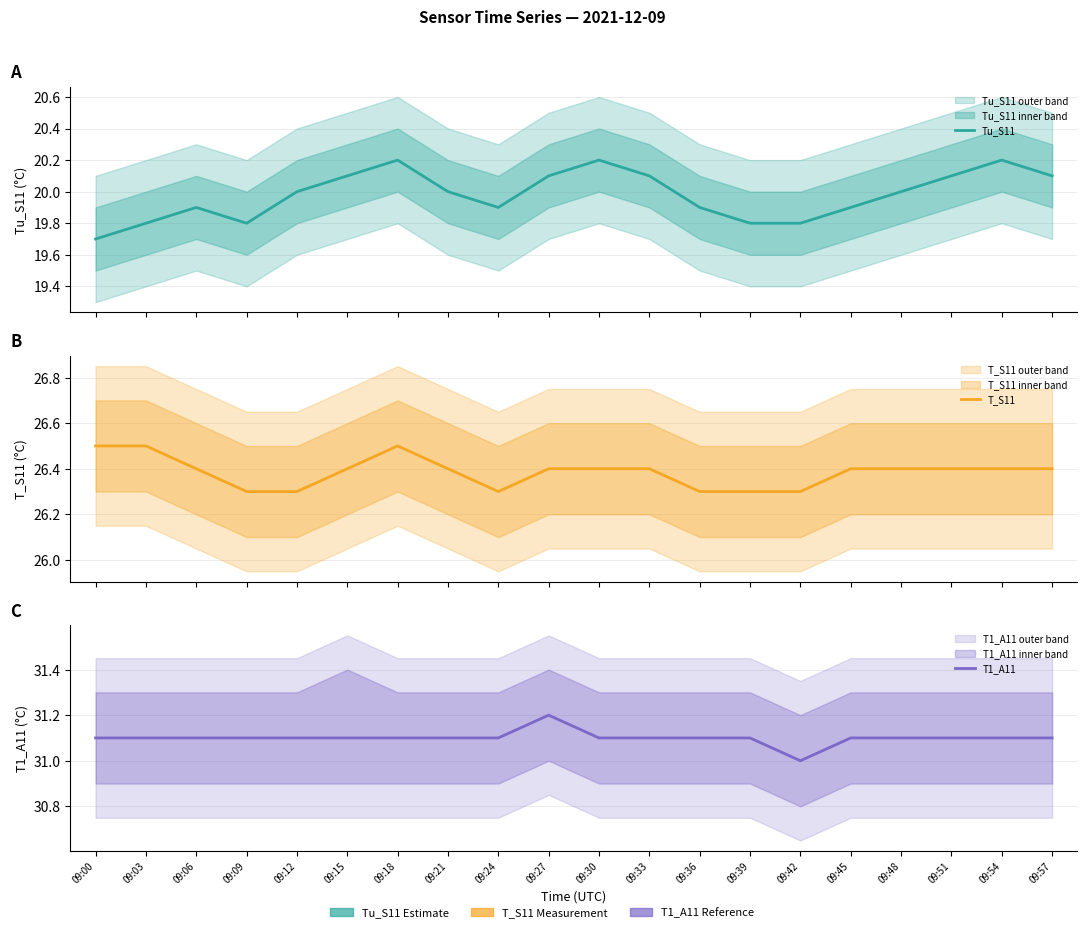

The value of T_S11 at 09:15 is 14.6. True or false?

False